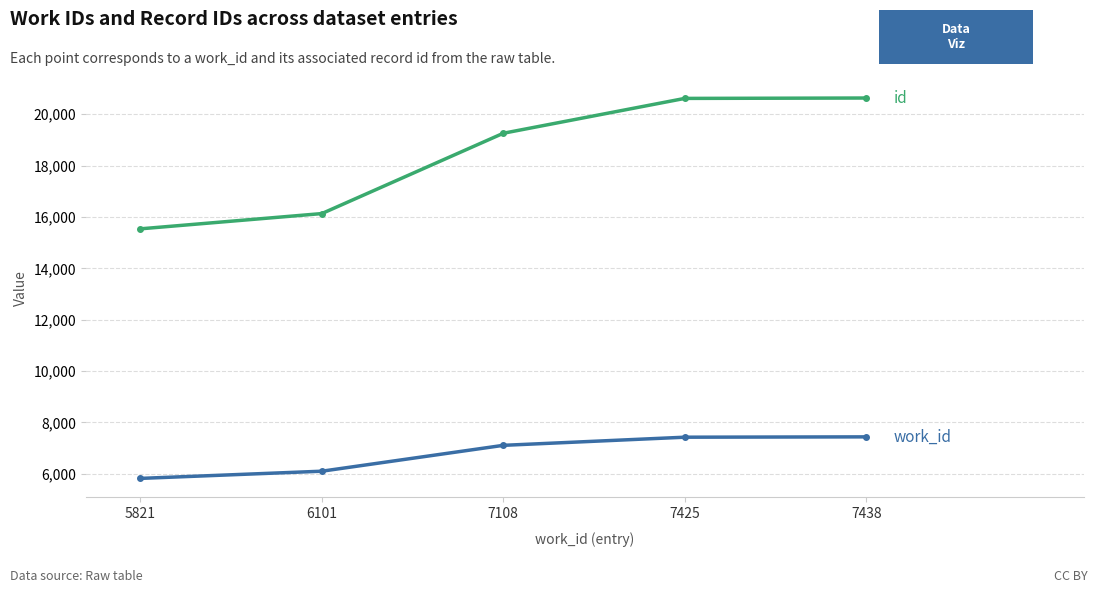

What is the maximum value shown in the chart?

20630